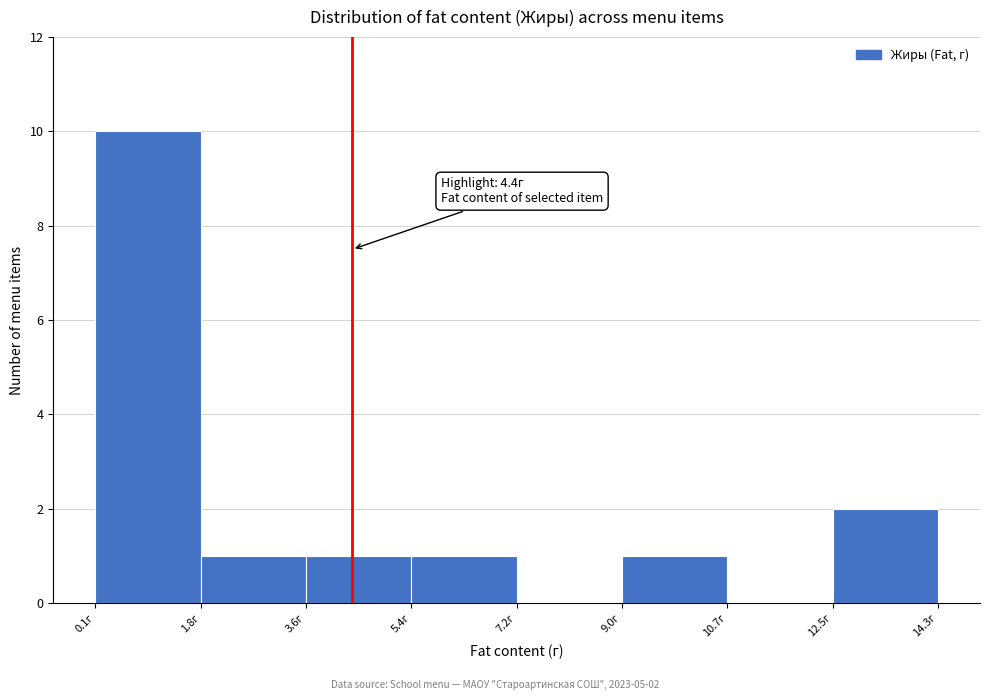

Which range on the x-axis has the tallest bar?

0.06 to 1.84